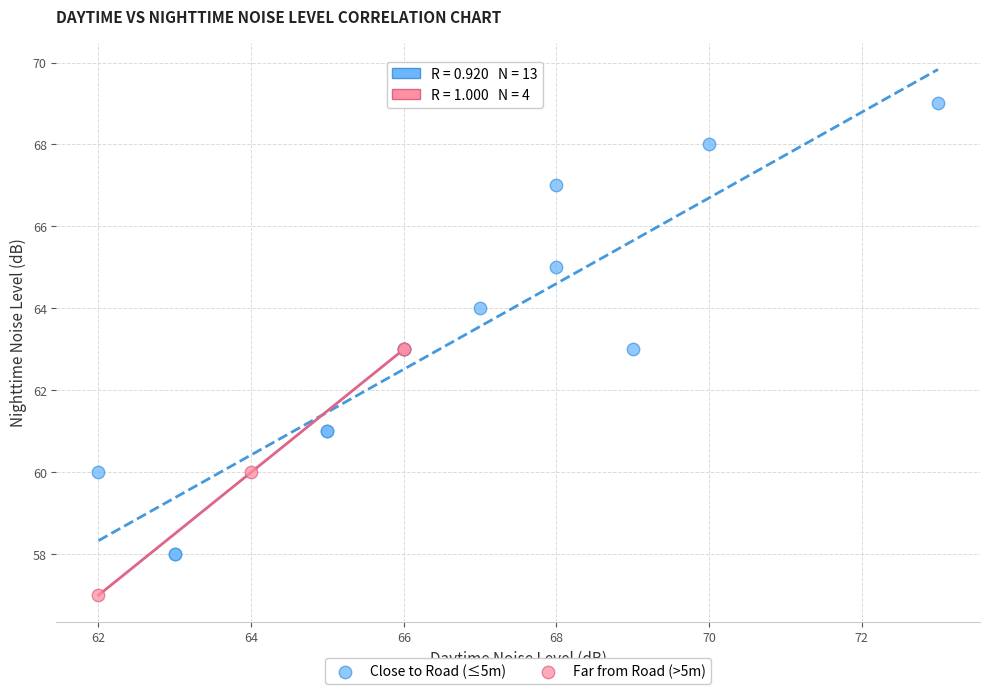

Which series contains the highest Y value?

Close to Road (≤5m)